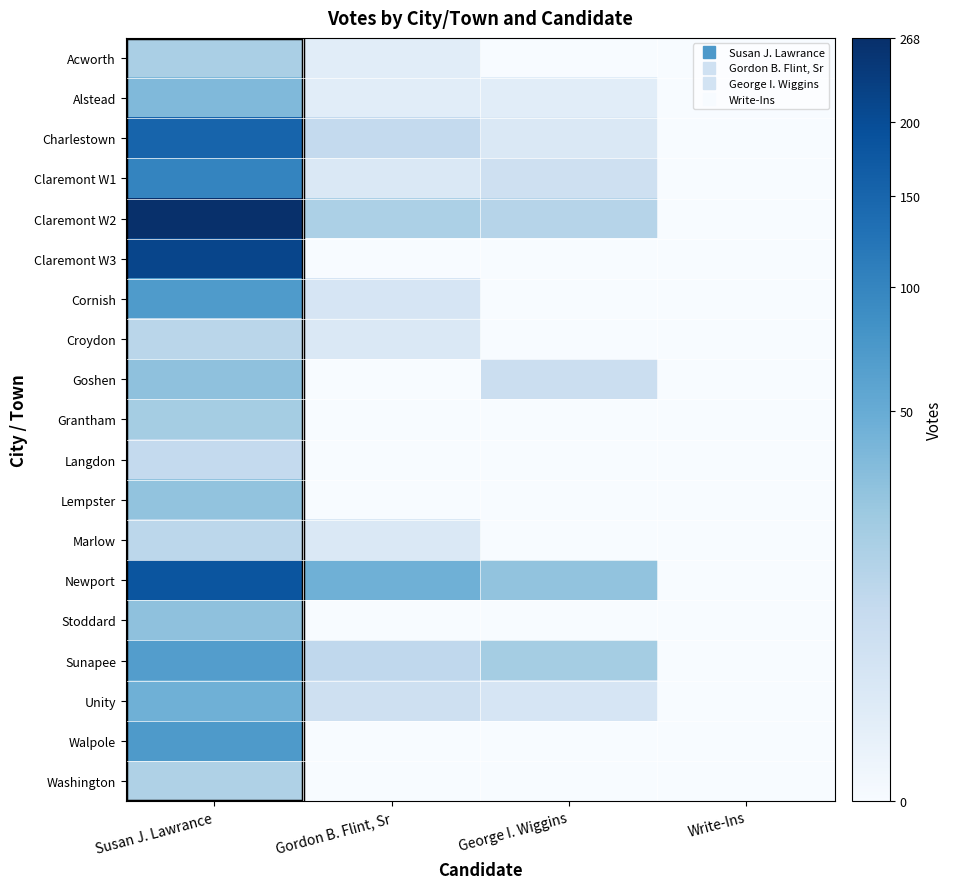

At how many categories does at least one series exceed 158?

1